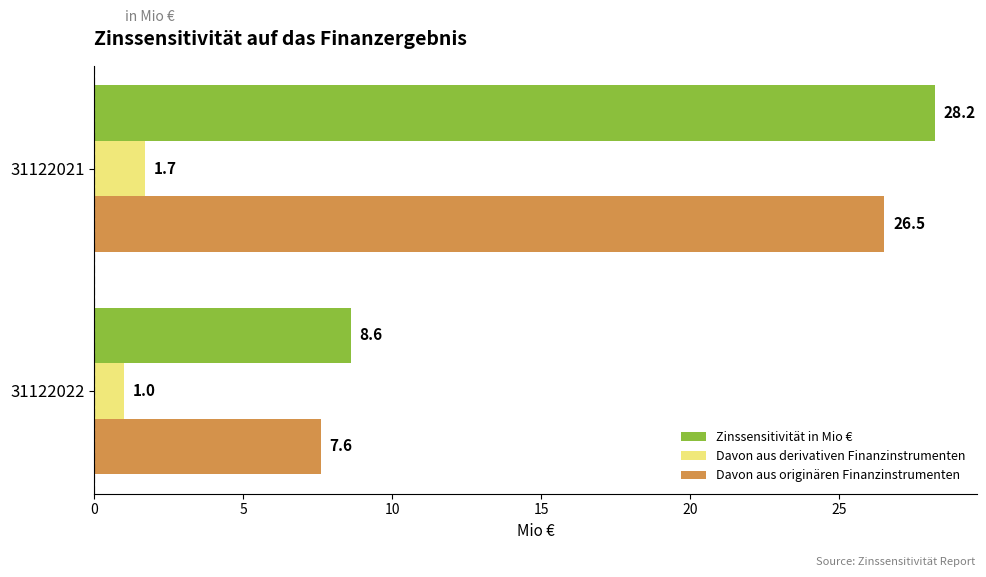

At how many categories does at least one series exceed 8?

2